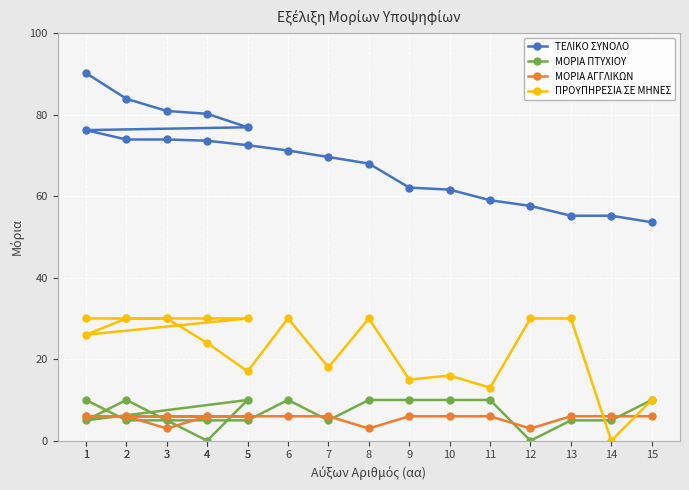

How many data points does each series have?

20